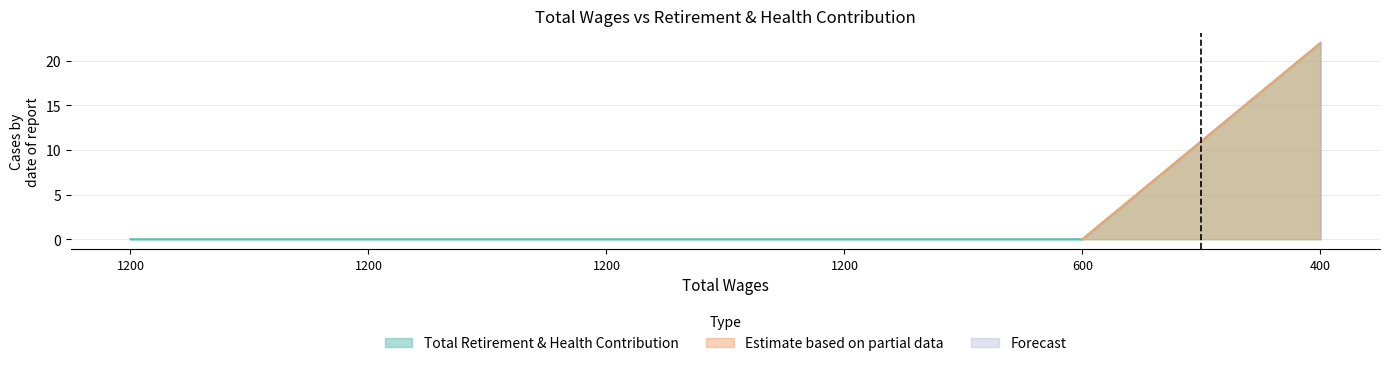

The chart shows a value of 22 at 400. True or false?

True